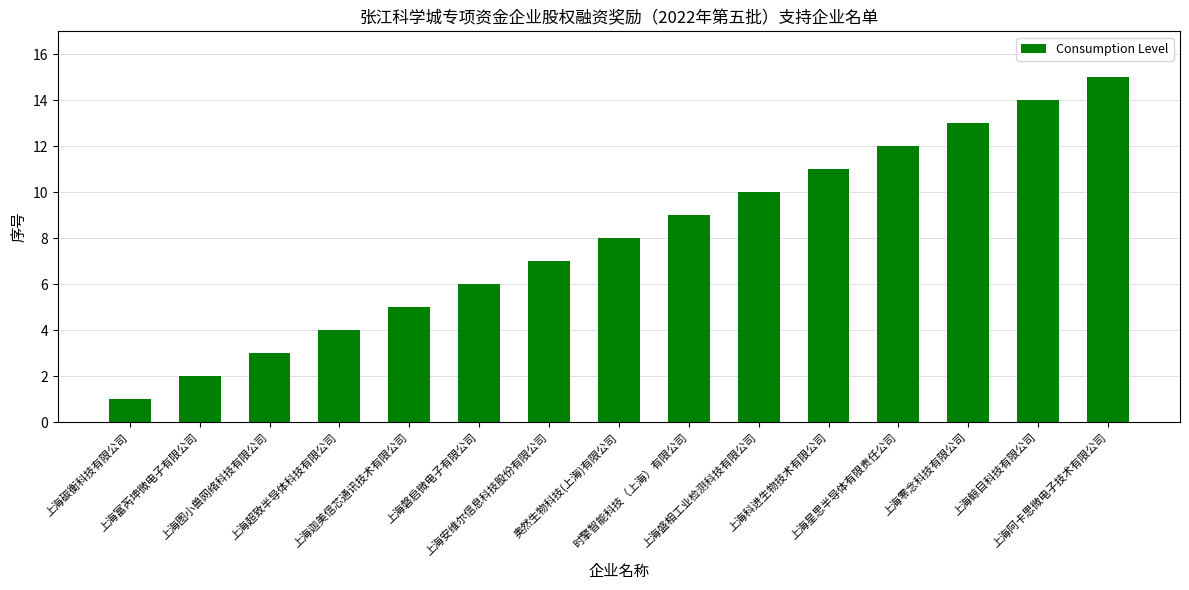

What is the greatest value displayed?

15